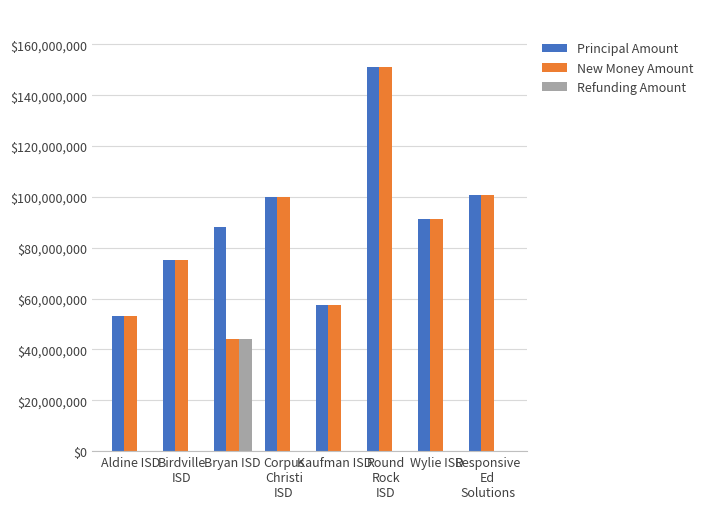

Count the number of data series in this chart.

3